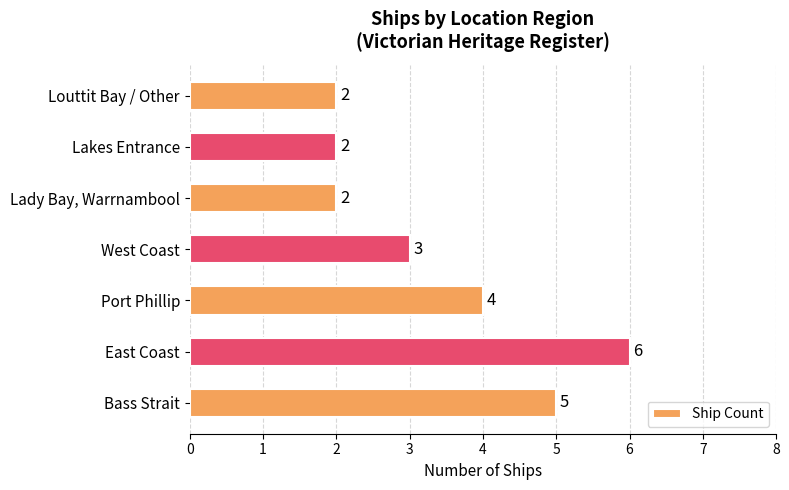

What is the ratio of the value at Lakes Entrance to the value at Bass Strait?

0.4